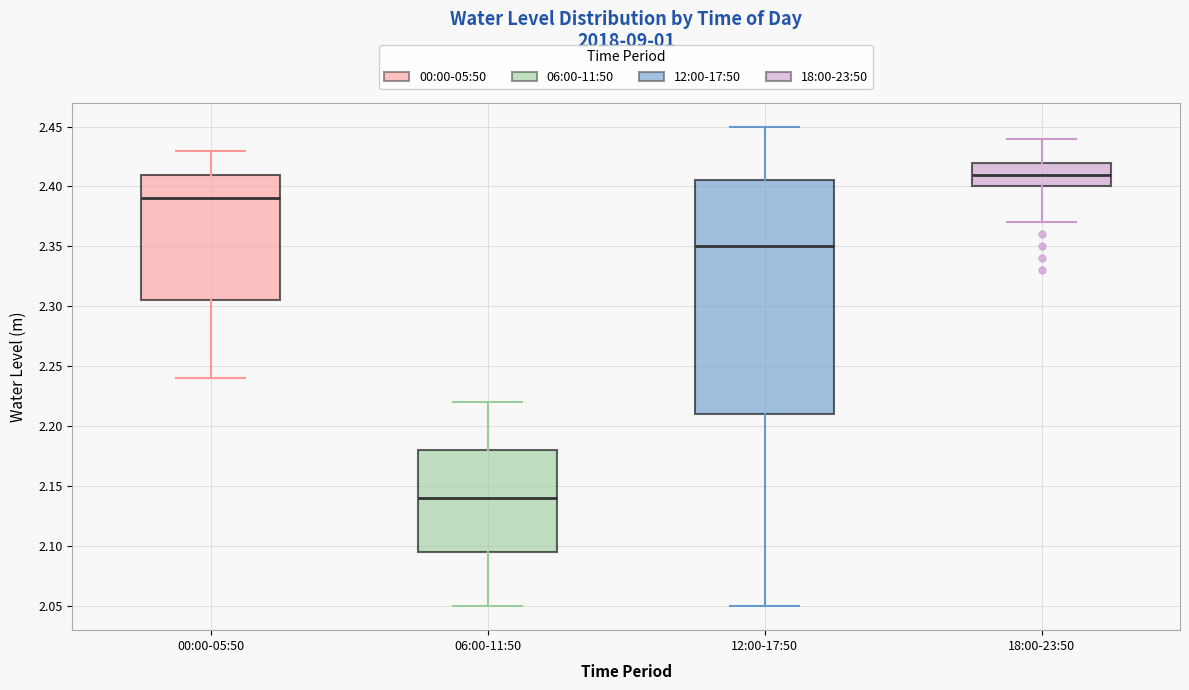

Which box is the tallest, from its lower edge to its upper edge?

12:00-17:50